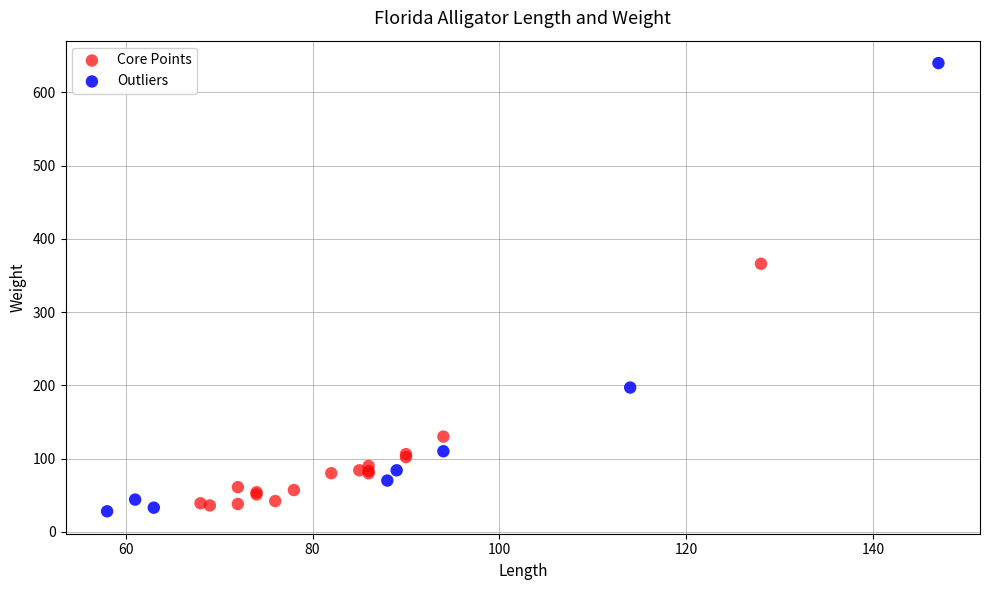

Which series reaches the maximum Y coordinate?

Outliers